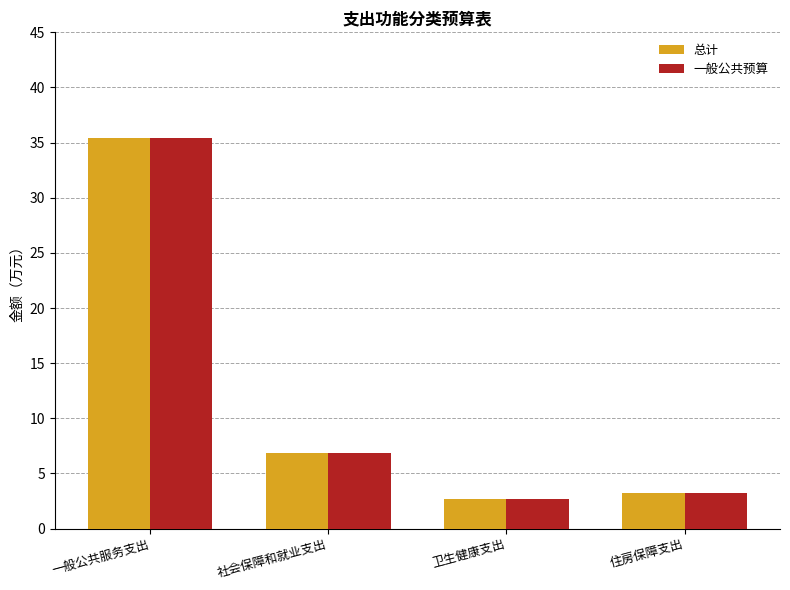

What position from the right is 住房保障支出?

1